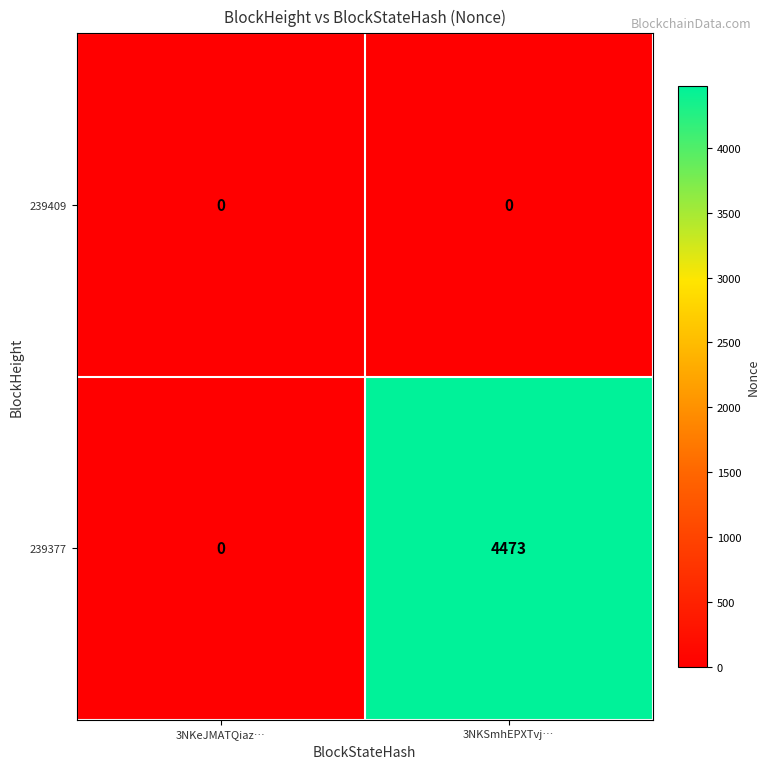

Reading right to left, what are all the values shown in this chart?

239409: 3NKSmhEPXTvj…=0	3NKeJMATQiaz…=0
239377: 3NKSmhEPXTvj…=4473	3NKeJMATQiaz…=0